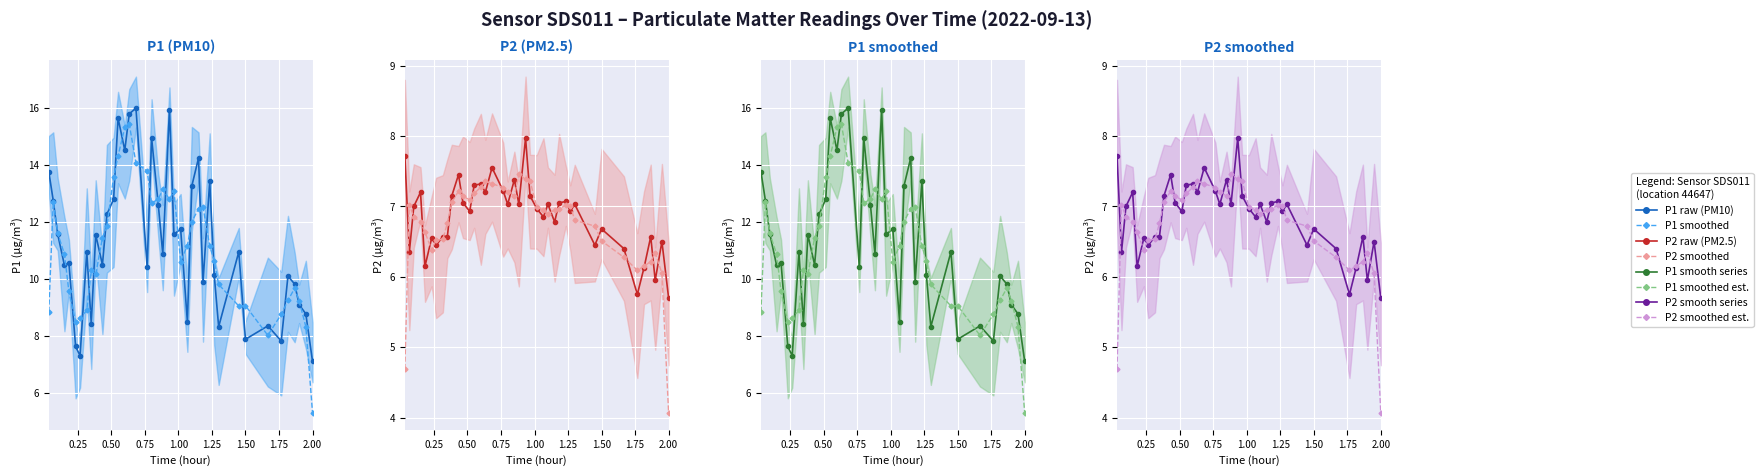

What is the sum of all Smoothed values?

269.7